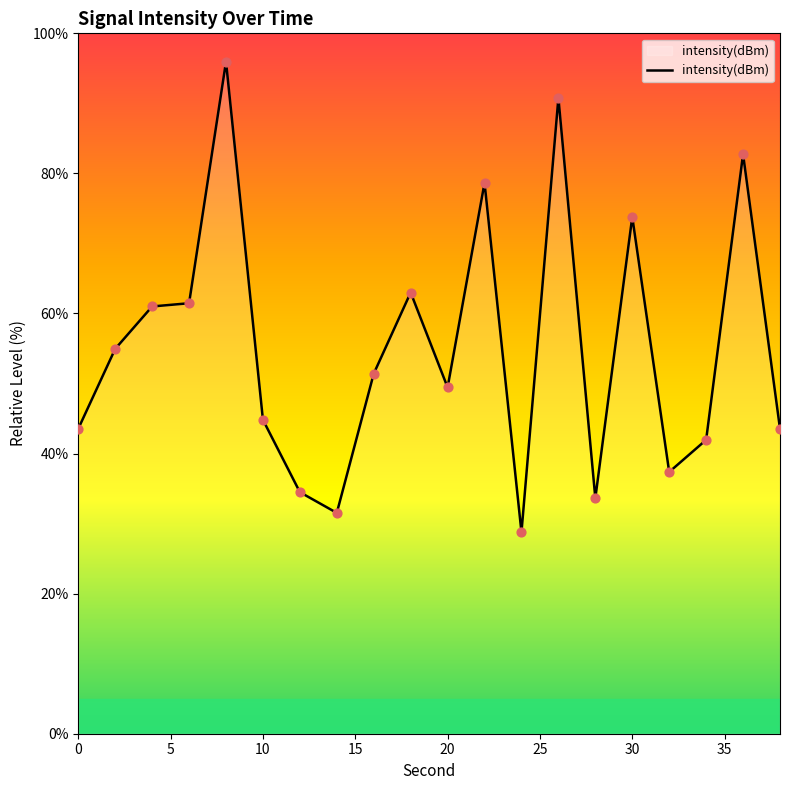

What is the smallest value displayed?

28.8